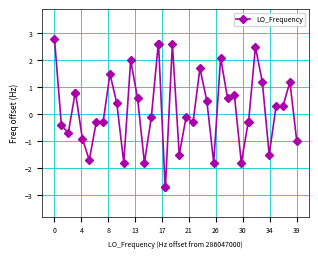

What is the difference between the maximum and minimum values?

5.5